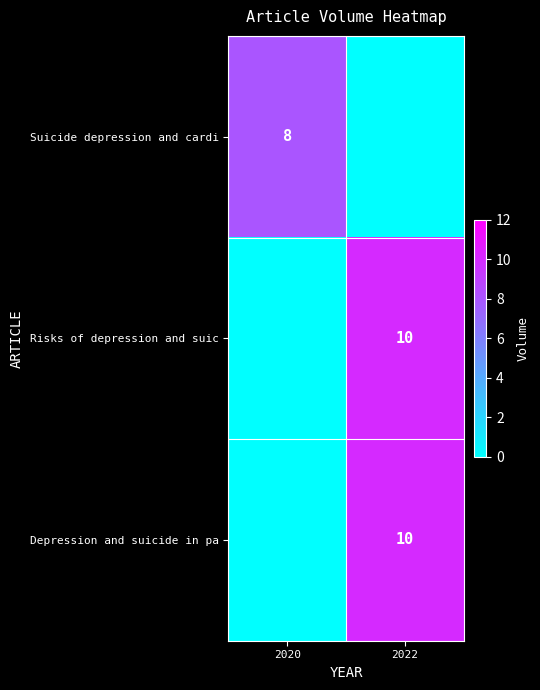

True or false: Suicide depression and cardi has a value of 8 at 2020.

True